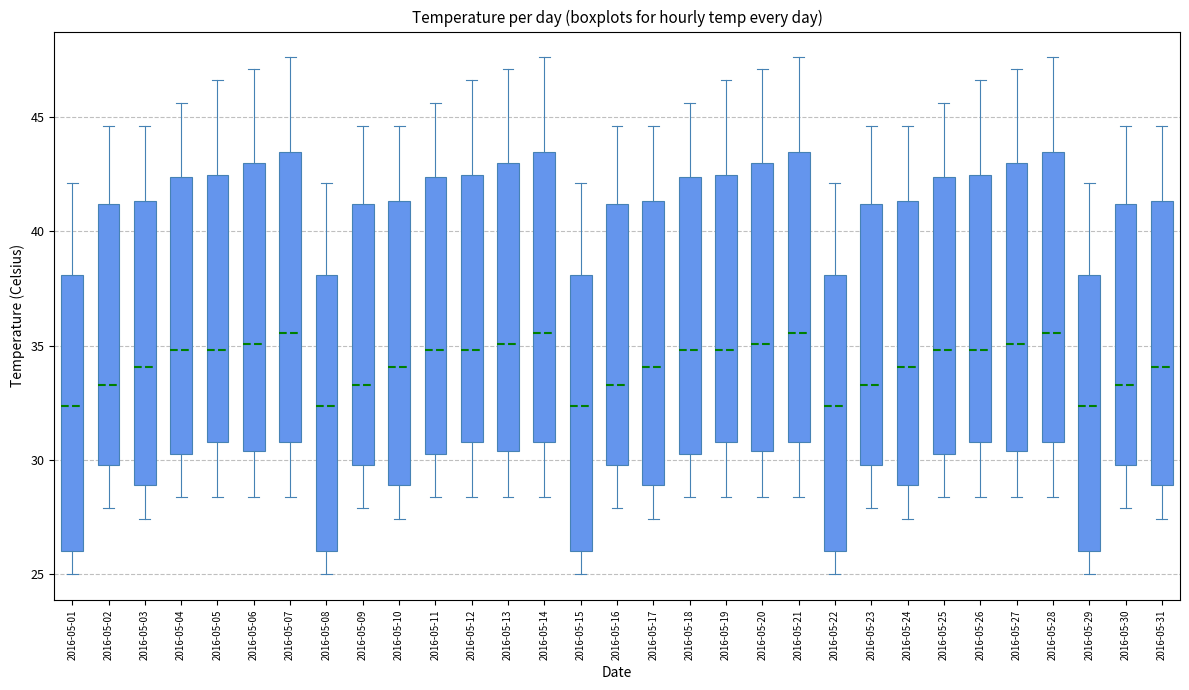

Reading left to right, read every box against the y-axis: the position of its median line, the range the box covers, and the ends of its whiskers. The values are not printed on the chart, so give them approximately, as read against the axis.

2016-05-01: median 32.5, box 26.0 to 38.0, whiskers 25.0 to 42.0
2016-05-02: median 33.5, box 30.0 to 41.0, whiskers 28.0 to 44.5
2016-05-03: median 34.0, box 29.0 to 41.5, whiskers 27.5 to 44.5
2016-05-04: median 35.0, box 30.5 to 42.5, whiskers 28.5 to 45.5
2016-05-05: median 35.0, box 31.0 to 42.5, whiskers 28.5 to 46.5
2016-05-06: median 35.0, box 30.5 to 43.0, whiskers 28.5 to 47.0
2016-05-07: median 35.5, box 31.0 to 43.5, whiskers 28.5 to 47.5
2016-05-08: median 32.5, box 26.0 to 38.0, whiskers 25.0 to 42.0
2016-05-09: median 33.5, box 30.0 to 41.0, whiskers 28.0 to 44.5
2016-05-10: median 34.0, box 29.0 to 41.5, whiskers 27.5 to 44.5
2016-05-11: median 35.0, box 30.5 to 42.5, whiskers 28.5 to 45.5
2016-05-12: median 35.0, box 31.0 to 42.5, whiskers 28.5 to 46.5
2016-05-13: median 35.0, box 30.5 to 43.0, whiskers 28.5 to 47.0
2016-05-14: median 35.5, box 31.0 to 43.5, whiskers 28.5 to 47.5
2016-05-15: median 32.5, box 26.0 to 38.0, whiskers 25.0 to 42.0
2016-05-16: median 33.5, box 30.0 to 41.0, whiskers 28.0 to 44.5
2016-05-17: median 34.0, box 29.0 to 41.5, whiskers 27.5 to 44.5
2016-05-18: median 35.0, box 30.5 to 42.5, whiskers 28.5 to 45.5
2016-05-19: median 35.0, box 31.0 to 42.5, whiskers 28.5 to 46.5
2016-05-20: median 35.0, box 30.5 to 43.0, whiskers 28.5 to 47.0
2016-05-21: median 35.5, box 31.0 to 43.5, whiskers 28.5 to 47.5
2016-05-22: median 32.5, box 26.0 to 38.0, whiskers 25.0 to 42.0
2016-05-23: median 33.5, box 30.0 to 41.0, whiskers 28.0 to 44.5
2016-05-24: median 34.0, box 29.0 to 41.5, whiskers 27.5 to 44.5
2016-05-25: median 35.0, box 30.5 to 42.5, whiskers 28.5 to 45.5
2016-05-26: median 35.0, box 31.0 to 42.5, whiskers 28.5 to 46.5
2016-05-27: median 35.0, box 30.5 to 43.0, whiskers 28.5 to 47.0
2016-05-28: median 35.5, box 31.0 to 43.5, whiskers 28.5 to 47.5
2016-05-29: median 32.5, box 26.0 to 38.0, whiskers 25.0 to 42.0
2016-05-30: median 33.5, box 30.0 to 41.0, whiskers 28.0 to 44.5
2016-05-31: median 34.0, box 29.0 to 41.5, whiskers 27.5 to 44.5